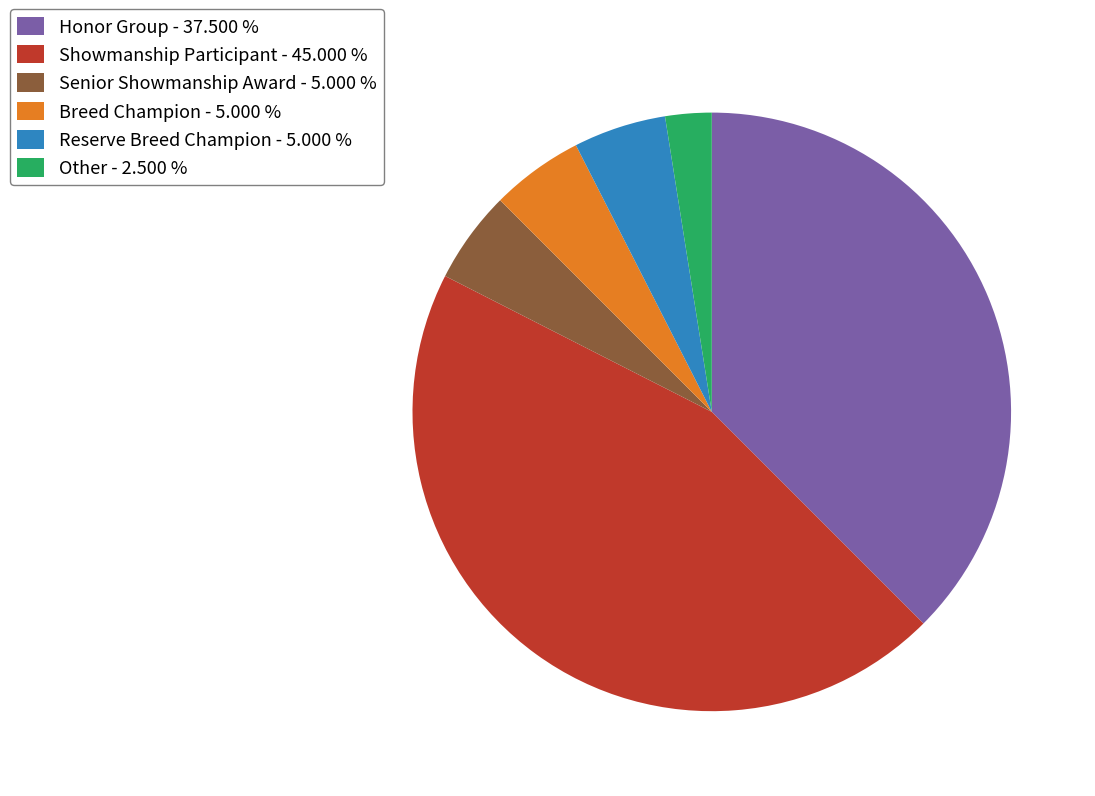

Approximately how many times larger is the value at Reserve Breed Champion compared to Senior Showmanship Award?

1.0